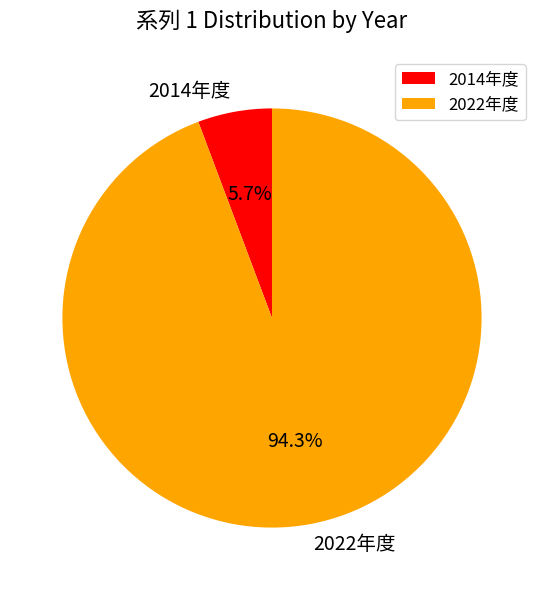

Approximately how many times larger is the value at 2014年度 compared to 2022年度?

0.1